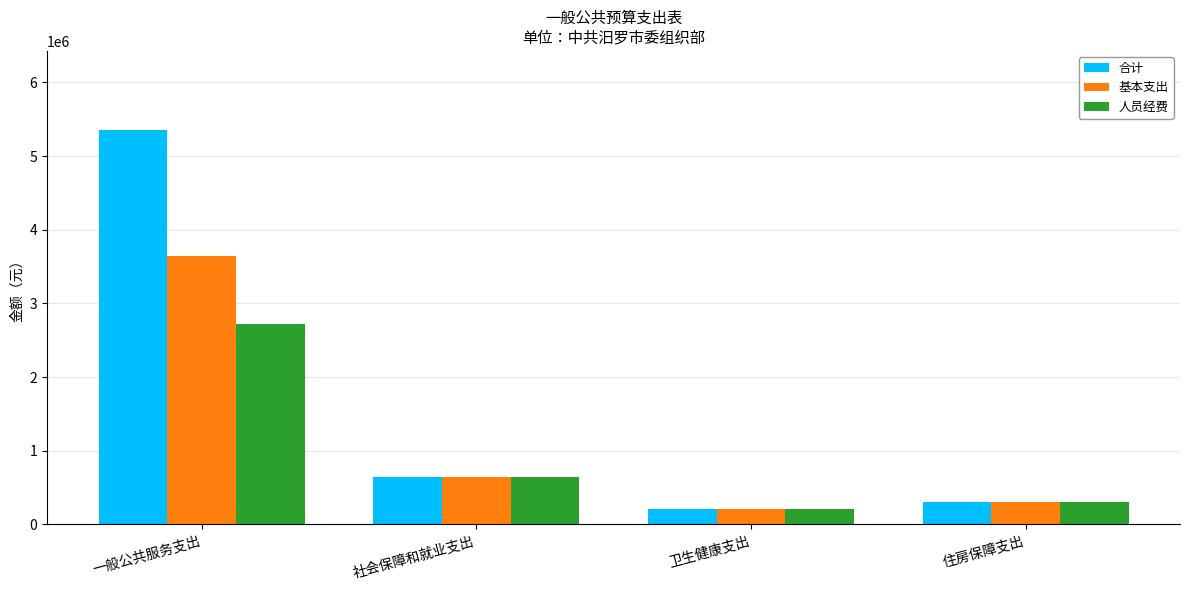

Reading right to left, what are all the values shown in this chart?

合计: 住房保障支出=300716.6	卫生健康支出=213007.6	社会保障和就业支出=648332.0	一般公共服务支出=5356618.3
基本支出: 住房保障支出=300716.6	卫生健康支出=213007.6	社会保障和就业支出=648332.0	一般公共服务支出=3650618.3
人员经费: 住房保障支出=300716.6	卫生健康支出=213007.6	社会保障和就业支出=648332.0	一般公共服务支出=2716923.3